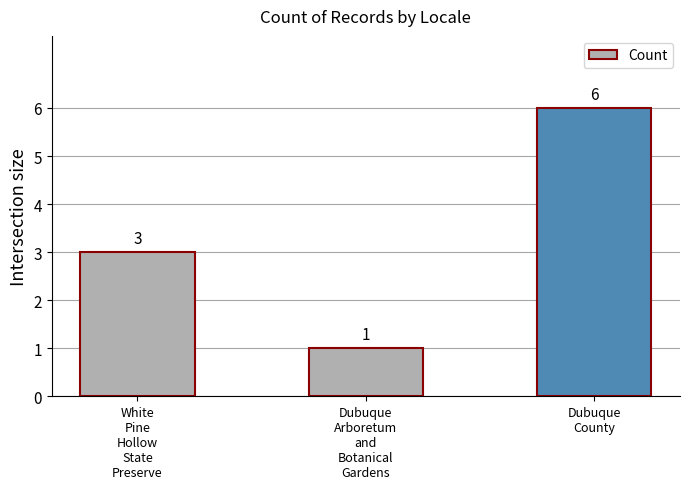

What is the label of the 2nd bar from the left?

Dubuque
Arboretum
and
Botanical
Gardens